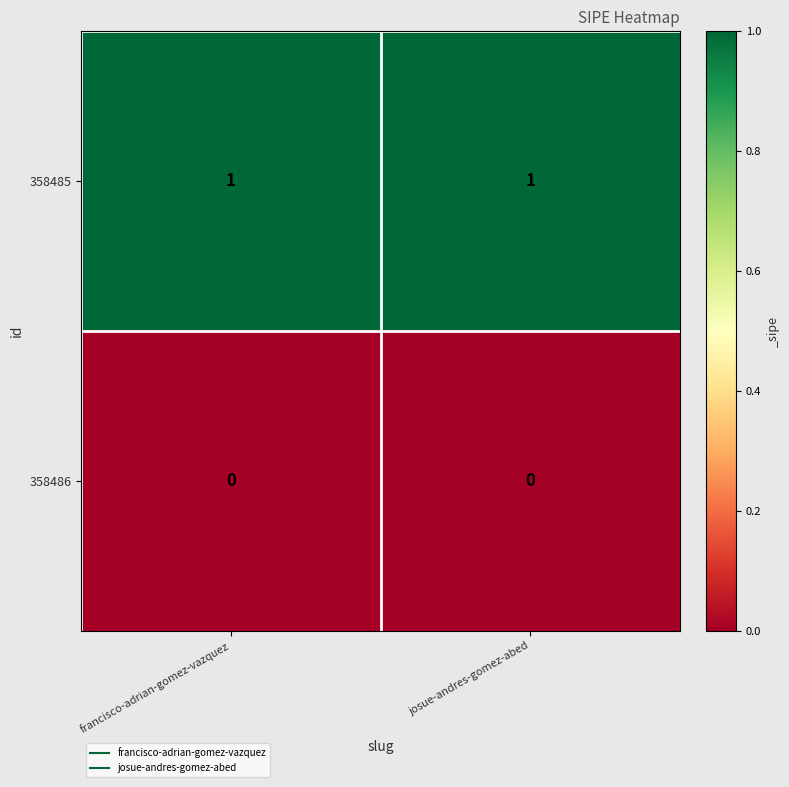

Rank the series by their average value, from lowest to highest.

358486, 358485